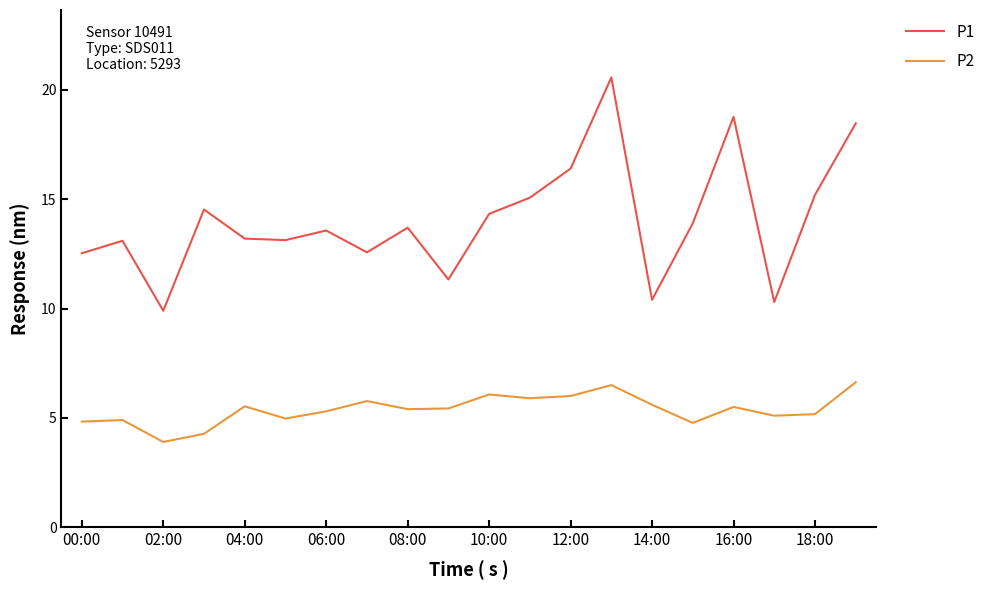

At how many categories does at least one series exceed 9?

20